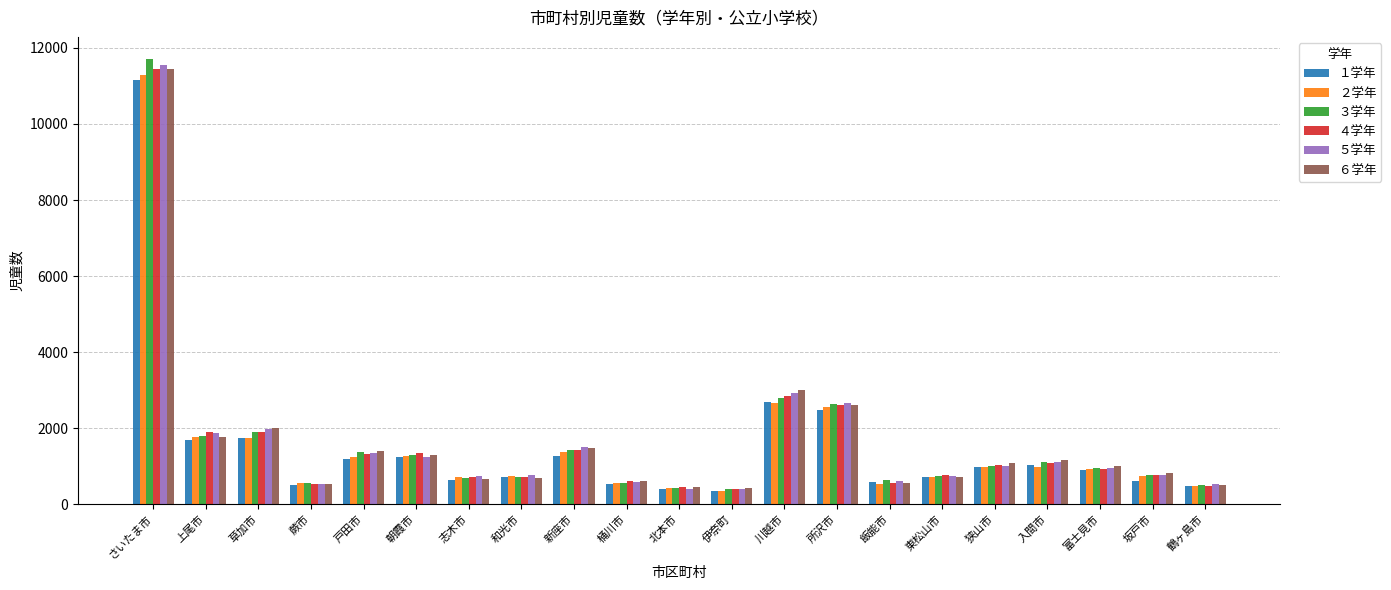

What is the spread (max minus min) of values at 東松山市?

57